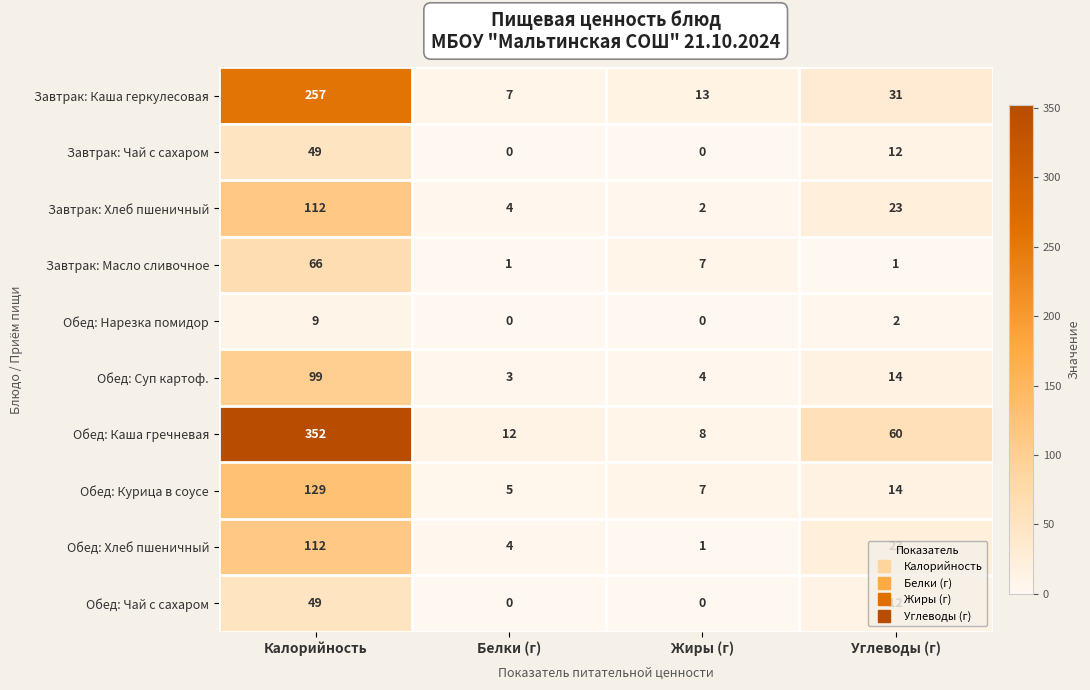

Rank the categories by Обед: Суп картоф. value from lowest to highest.

Белки (г), Жиры (г), Углеводы (г), Калорийность